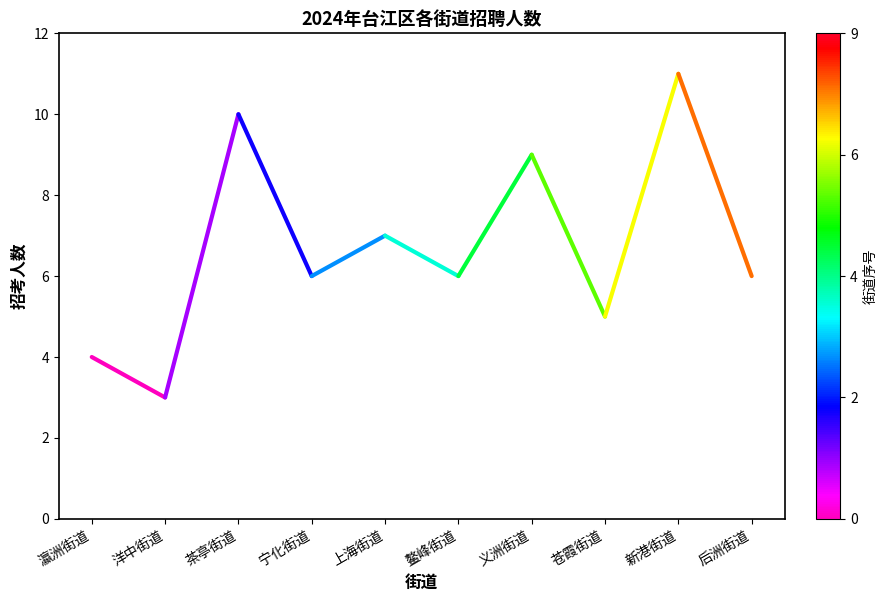

What is the change in value from 瀛洲街道 to 洋中街道?

-1